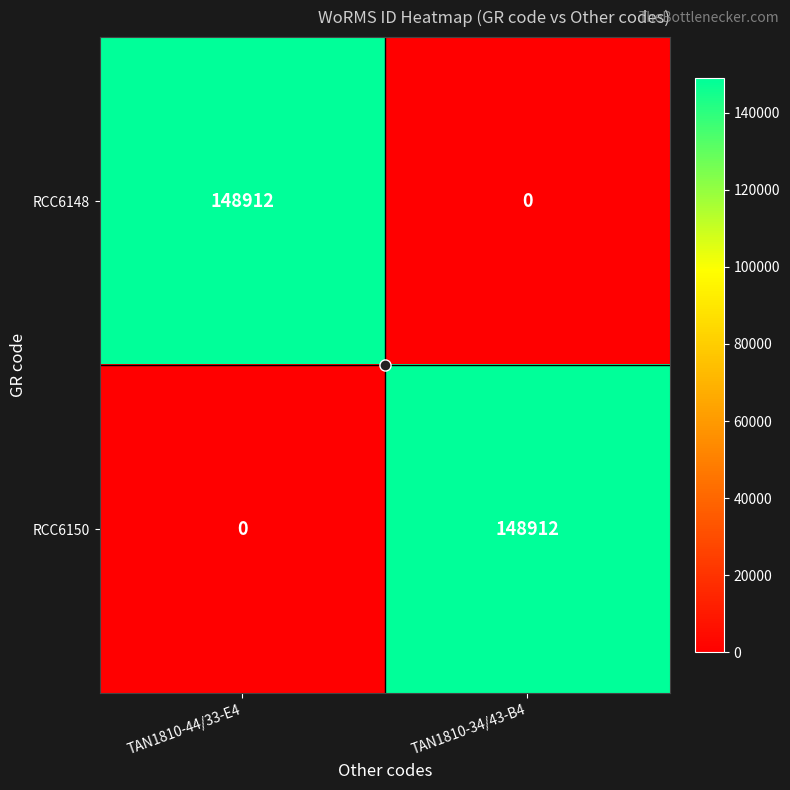

What is the difference between the maximum and minimum values in the RCC6150 series?

148912